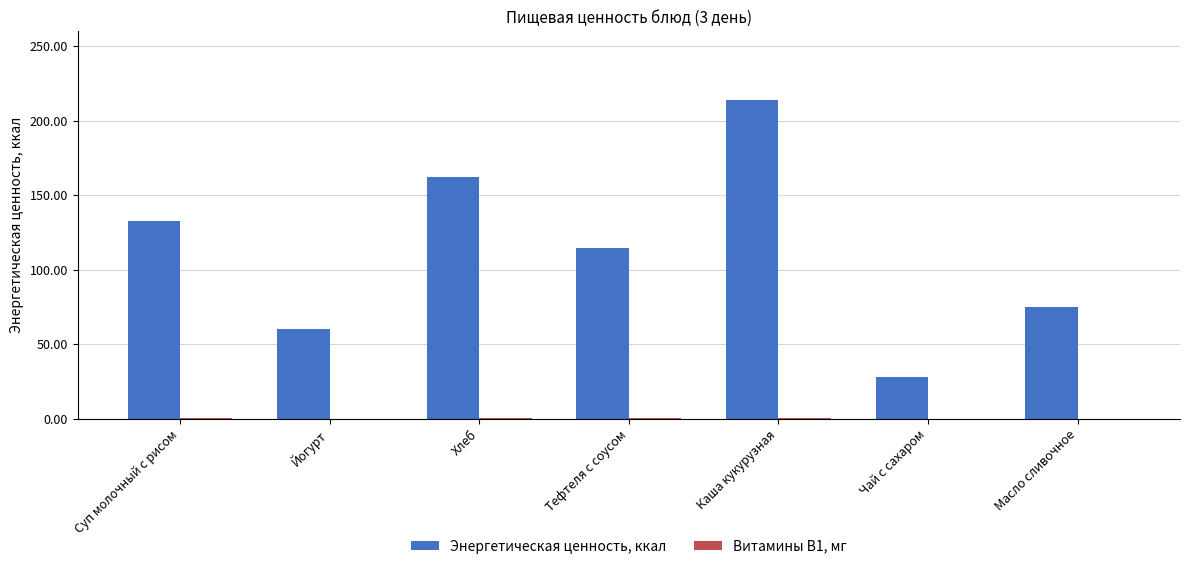

At which category is the sum across all series the highest?

Каша кукурузная